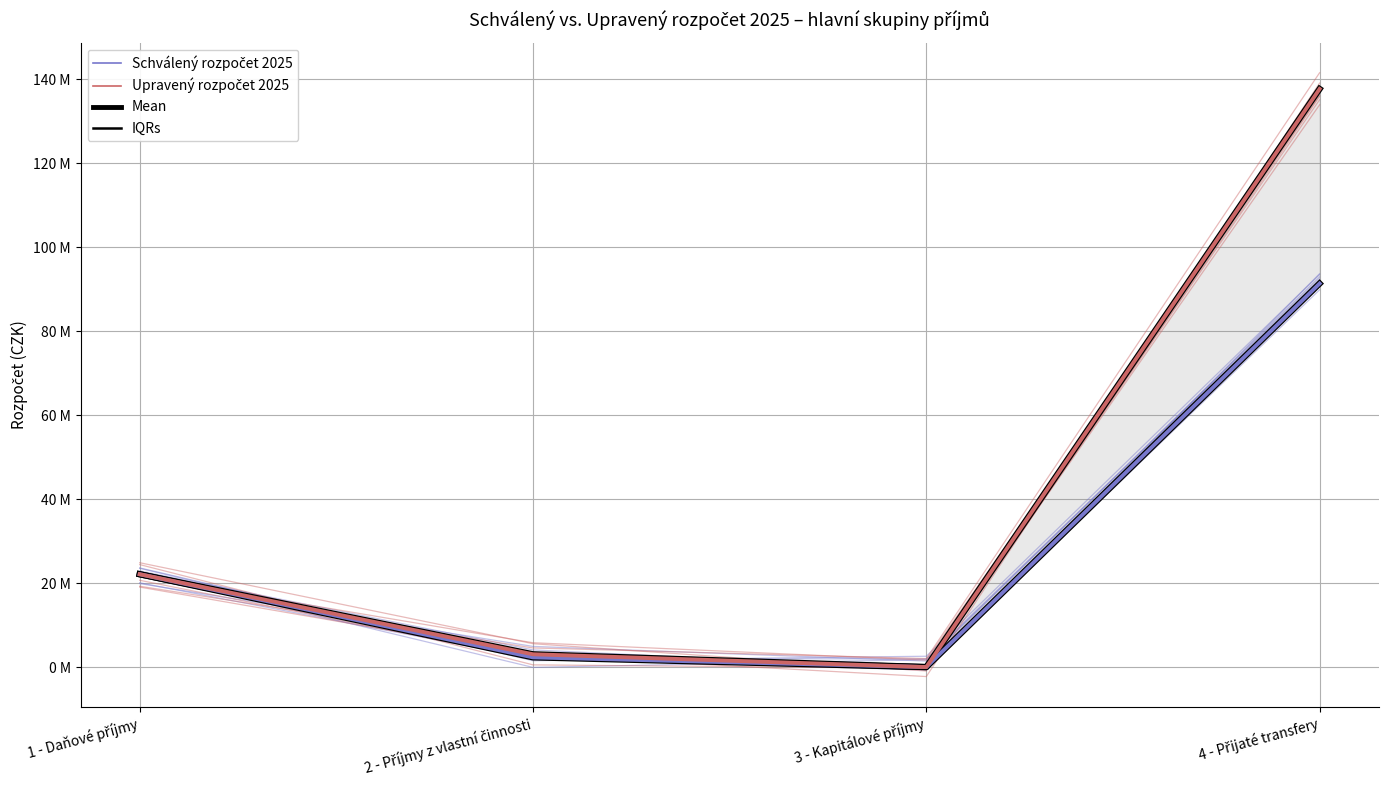

What is the difference between the second highest and second lowest values in the Schválený rozpočet 2025 series?

19796000